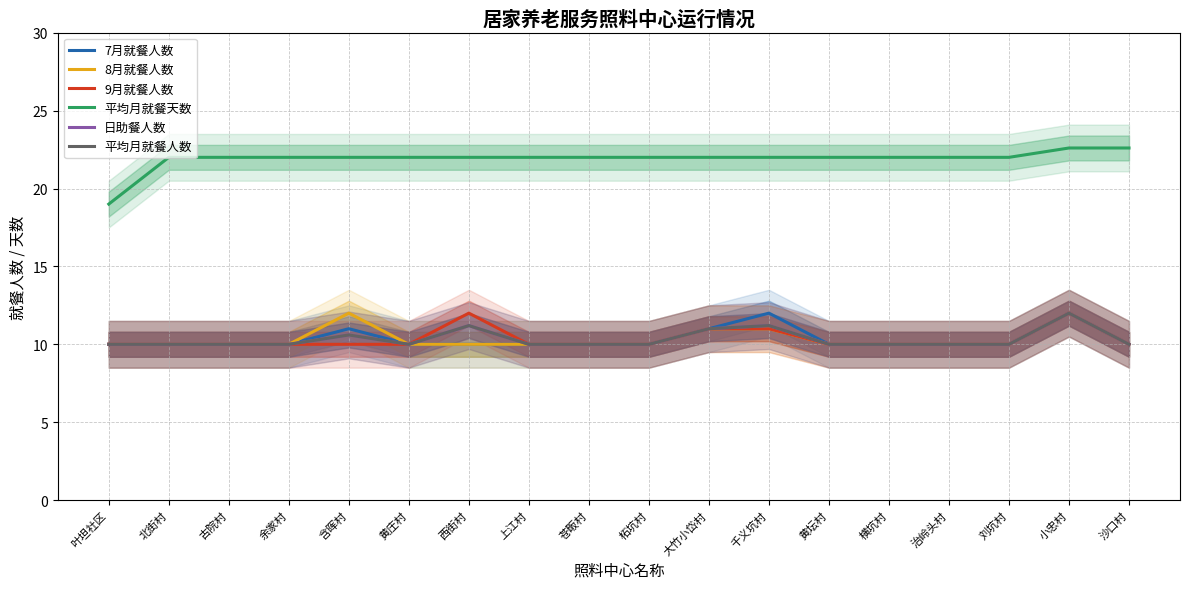

The 8月就餐人数 series shows 15.6 at 治岭头村. True or false?

False